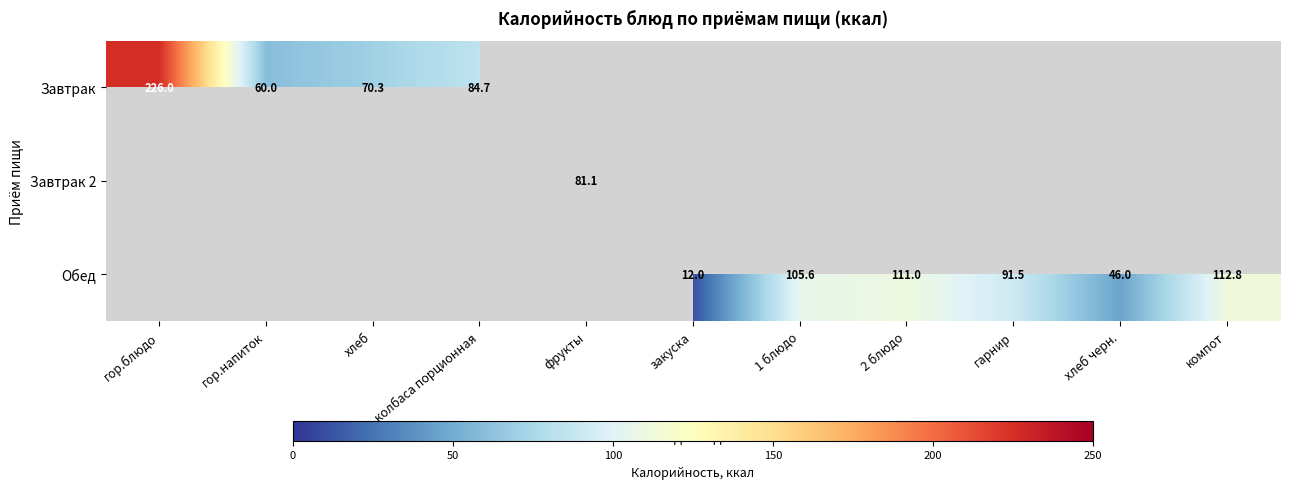

True or false: Обед has a value of 21.5 at 1 блюдо.

False